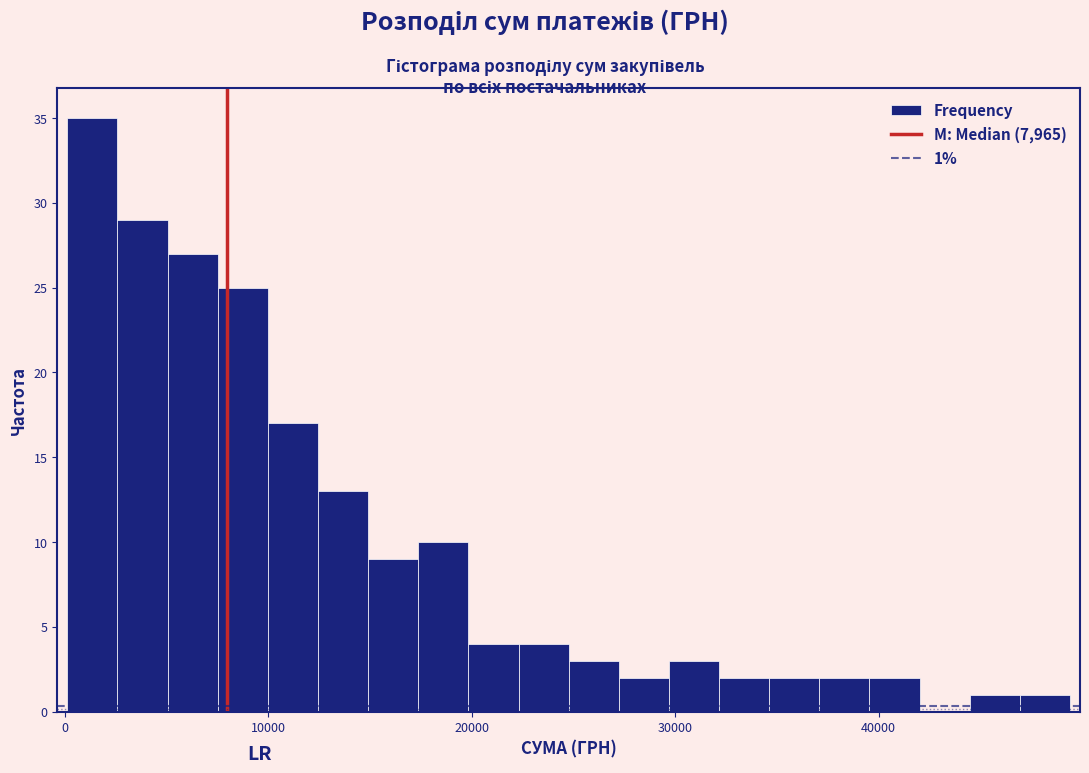

Around what value on the x-axis is the tallest bar? Give the approximate position of its centre, as read against the axis.

1000